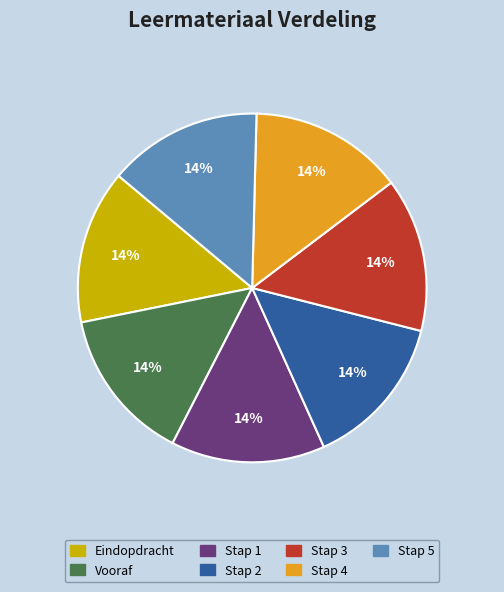

Is there any slice that represents more than half of the pie?

No